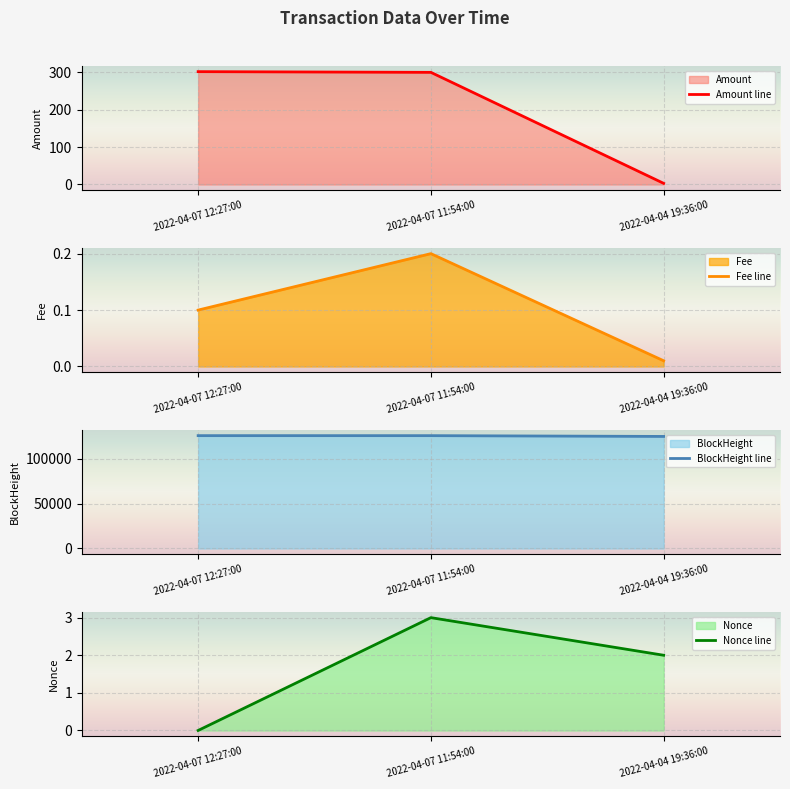

Rank the categories by BlockHeight line value from highest to lowest.

2022-04-07 12:27:00, 2022-04-07 11:54:00, 2022-04-04 19:36:00